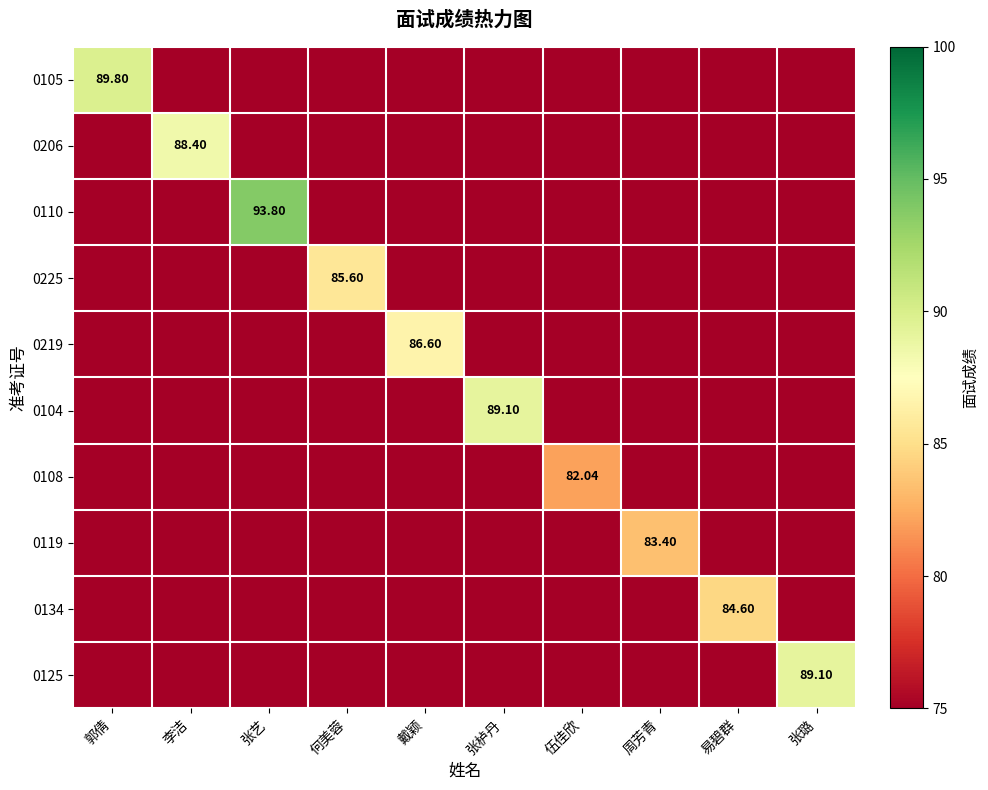

Rank the series at 李洁 from lowest to highest value.

0105, 0110, 0225, 0219, 0104, 0108, 0119, 0134, 0125, 0206